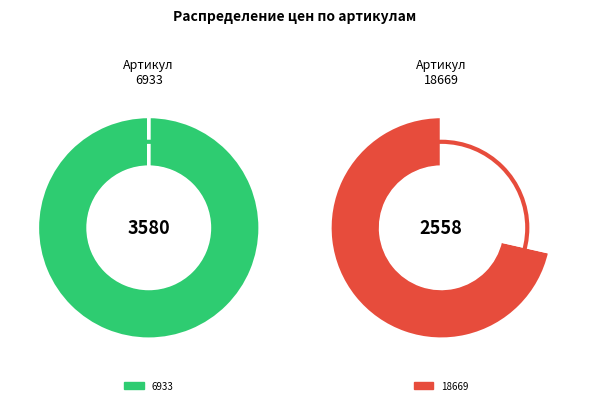

Which category accounts for the majority?

6933